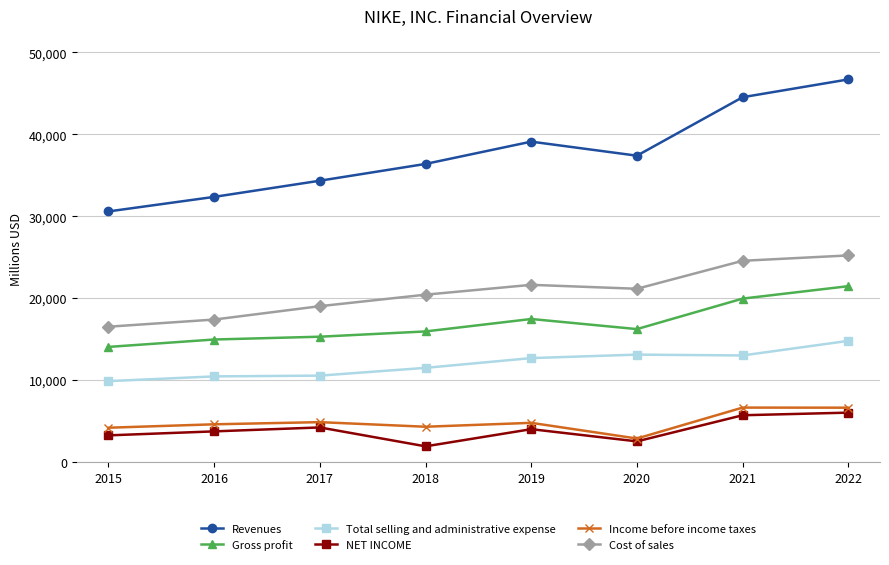

The Gross profit series shows 4260 at 2019. True or false?

False